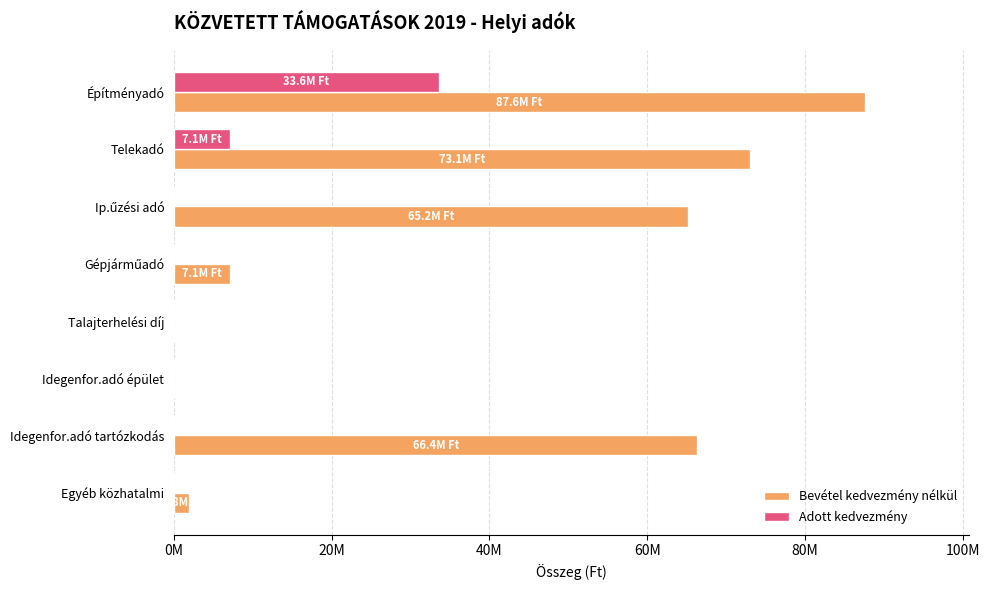

At which category does the chart reach its peak across all series?

Építményadó